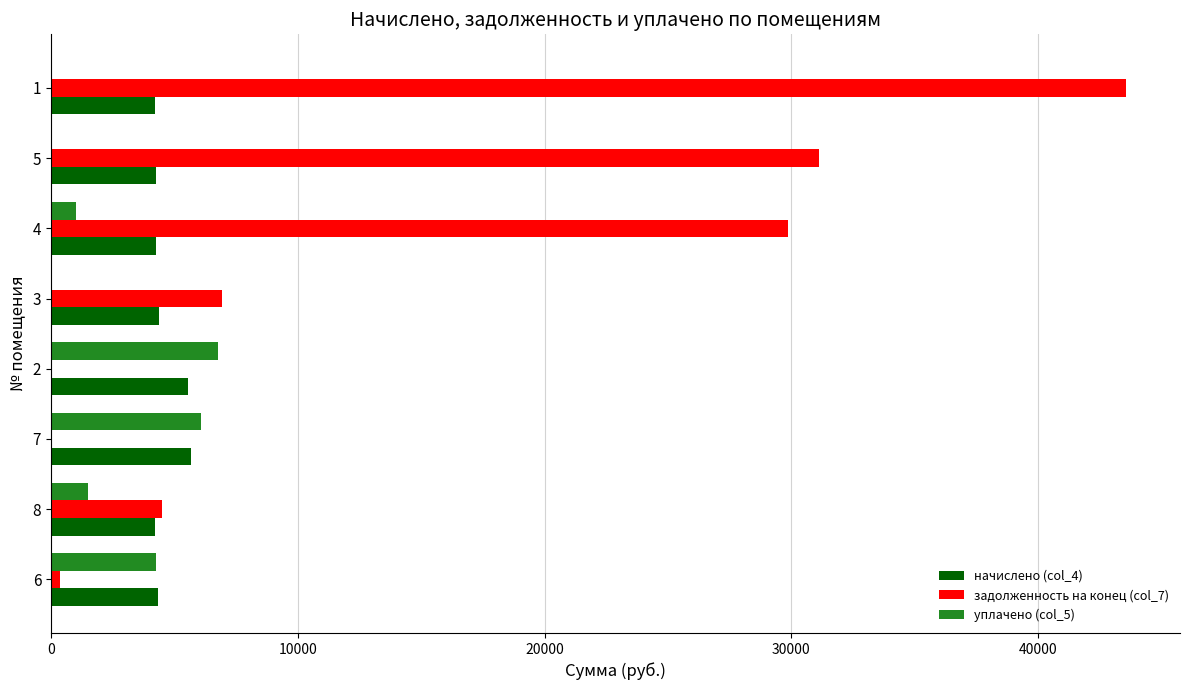

Is the value of уплачено (col_5) at 5 greater than the value of задолженность на конец (col_7) at 1?

No